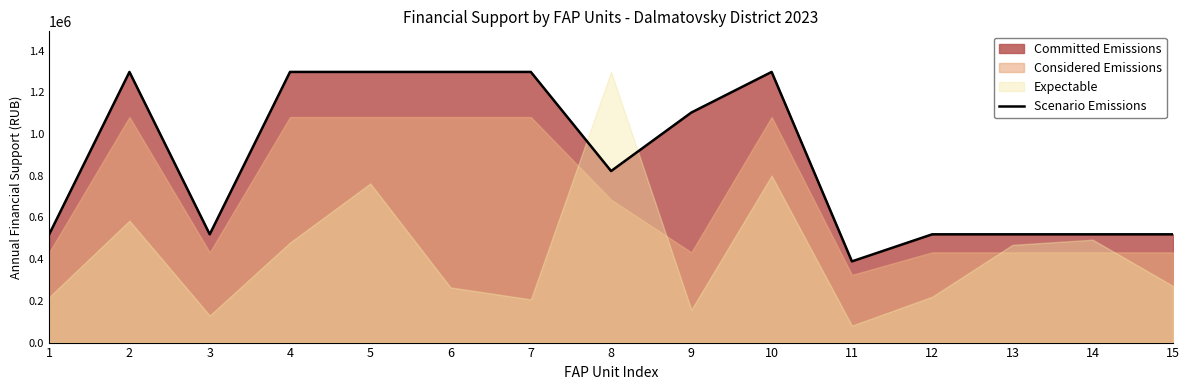

Read the value at 5.

1297491.0